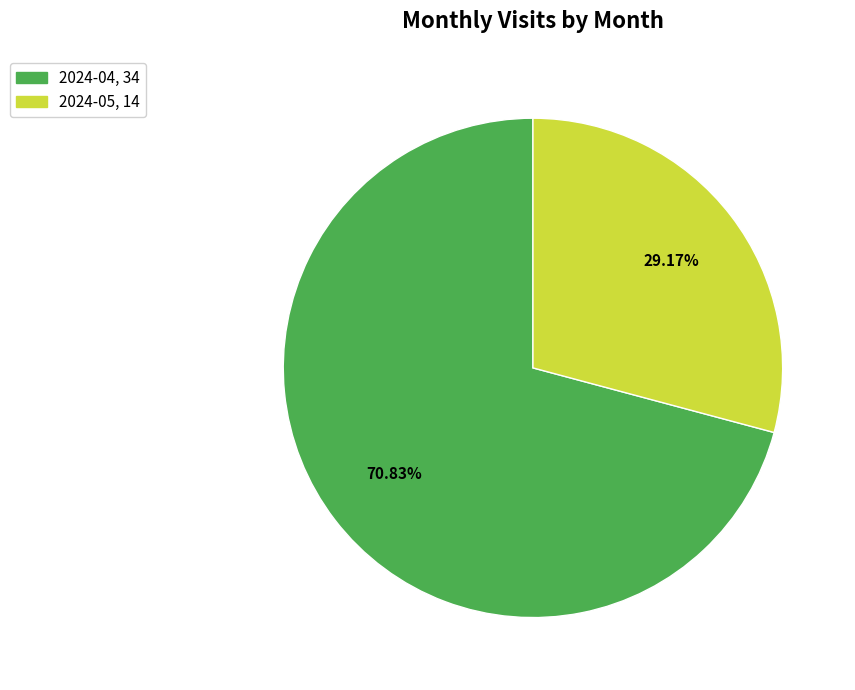

To the nearest percent, what is the difference between the largest and smallest slice percentages?

42%